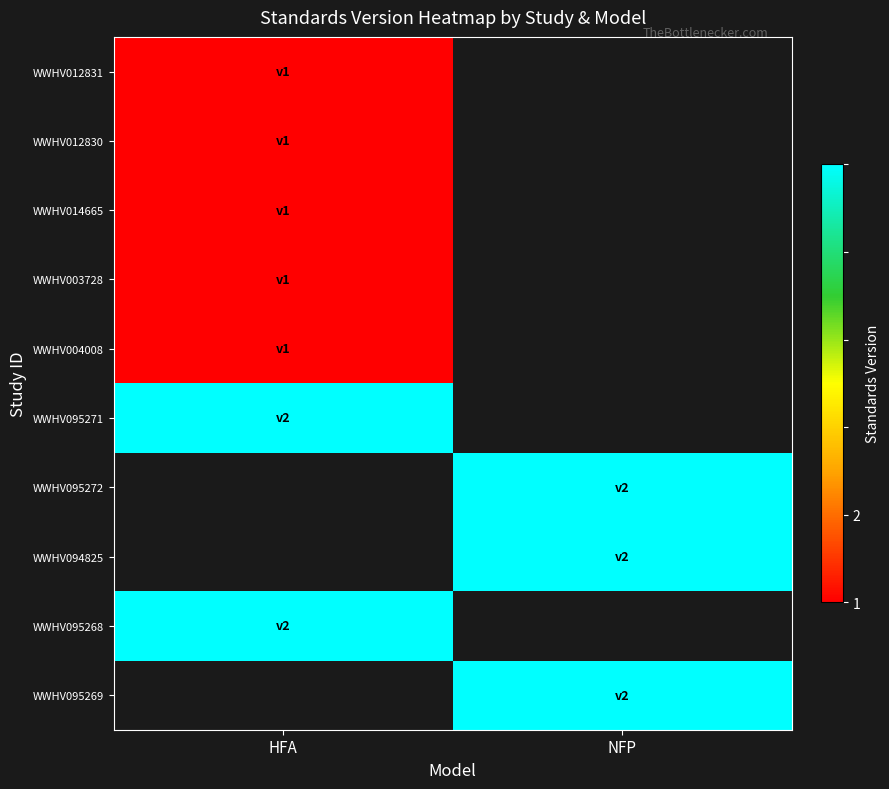

Which category has the highest value in the WWHV095271 series?

HFA